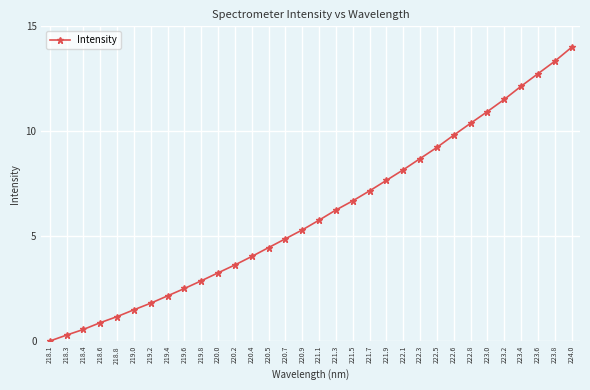

What is the difference between the values at 218.6 and 219.4?

1.3